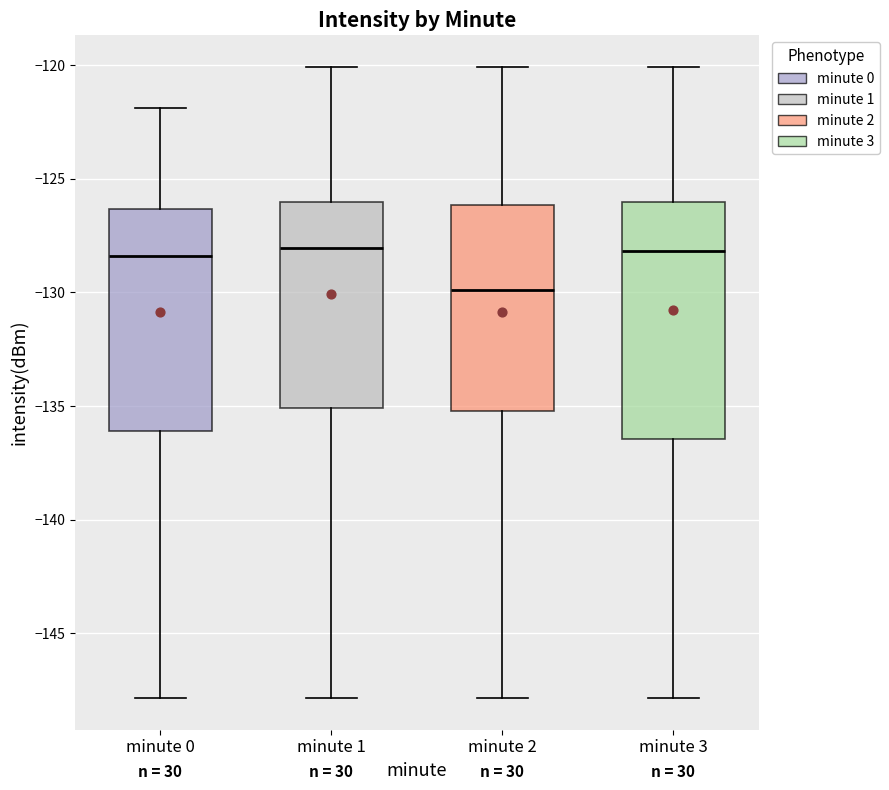

Reading left to right, transcribe this box plot: for each box, give where its median line is, the range the box spans, and where its two whiskers end, as read against the y-axis. The values are not printed on the chart, so give them approximately, as read against the axis.

minute 0: median -128.5, box -136.0 to -126.5, whiskers -148.0 to -122.0
minute 1: median -128.0, box -135.0 to -126.0, whiskers -148.0 to -120.0
minute 2: median -130.0, box -135.0 to -126.0, whiskers -148.0 to -120.0
minute 3: median -128.0, box -136.5 to -126.0, whiskers -148.0 to -120.0